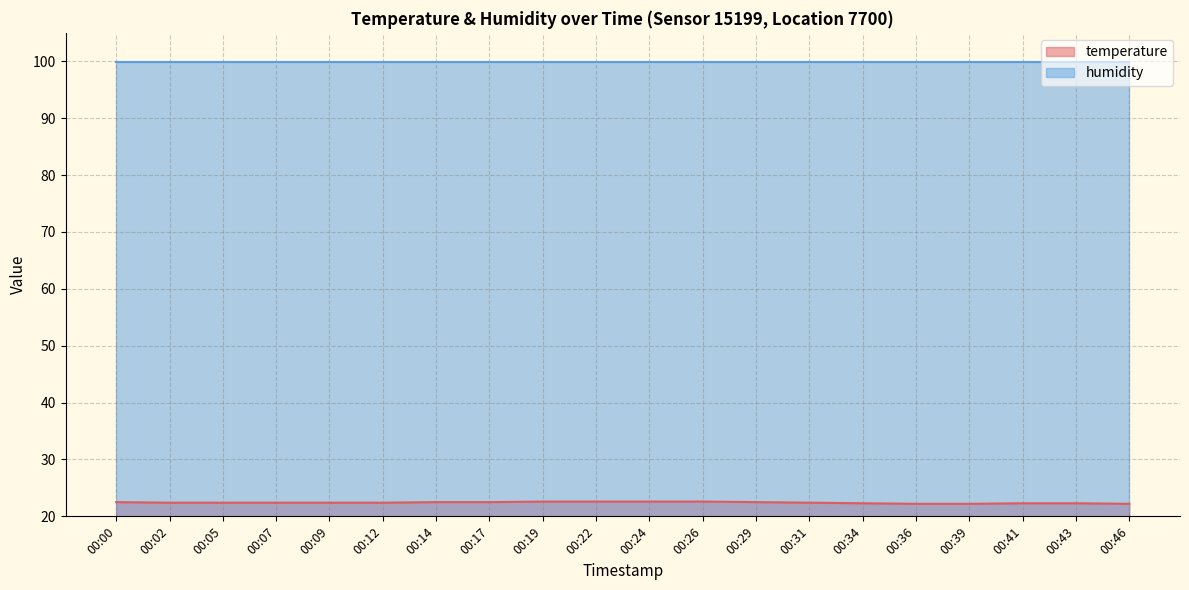

Which label corresponds to the largest value in the chart?

00:19